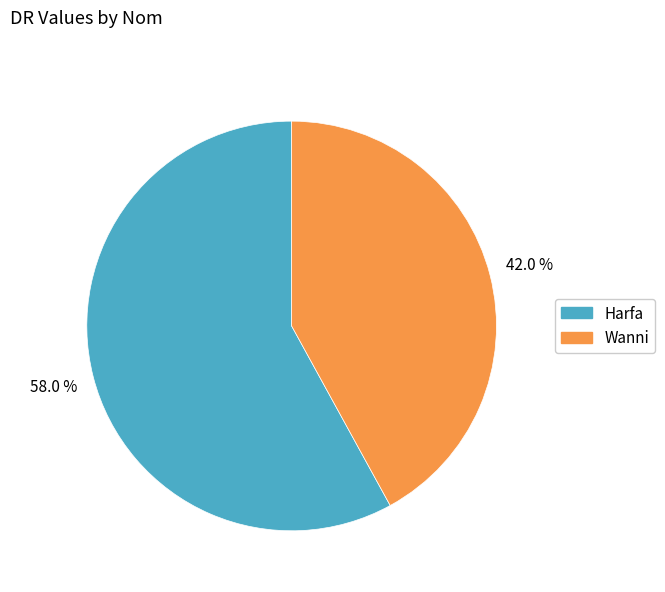

Approximately how many times larger is the value at Wanni compared to Harfa?

0.7